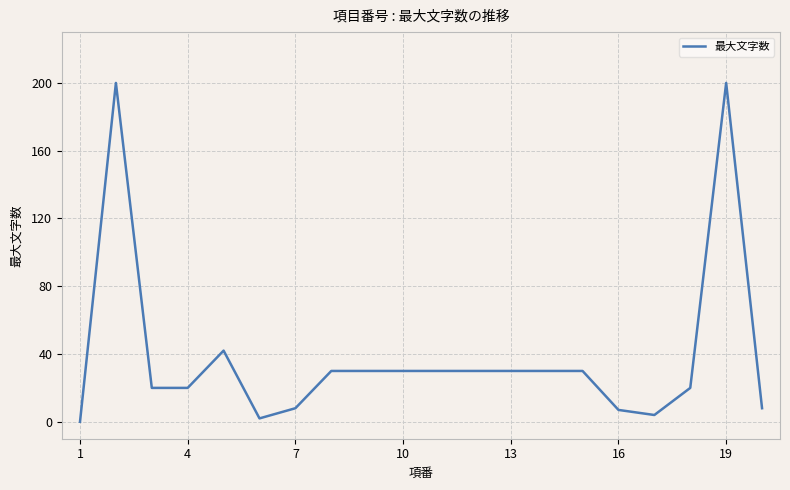

What is the difference between the maximum and minimum values?

200